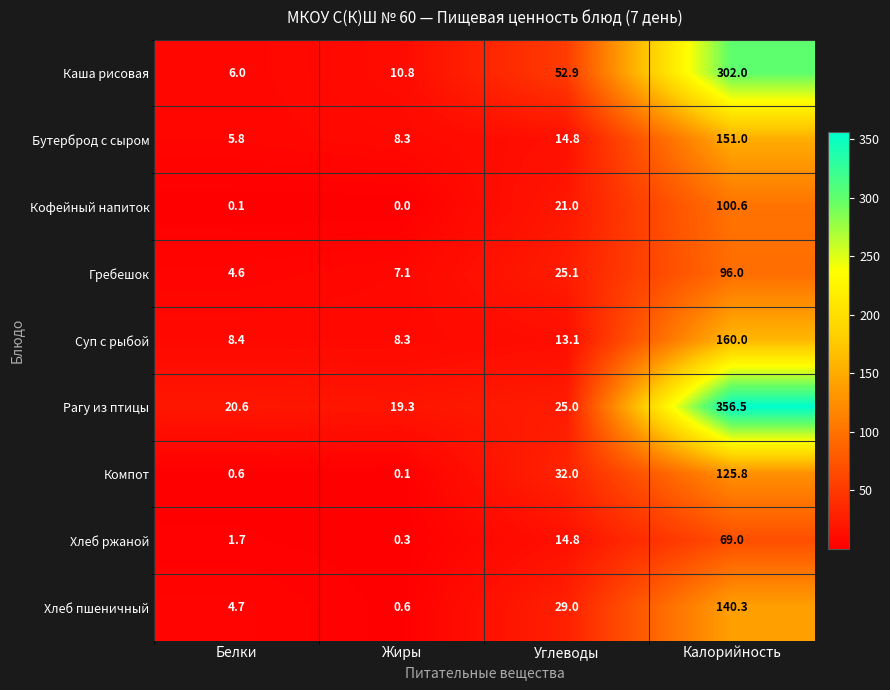

The value of Гребешок at Белки is 4.6. True or false?

True